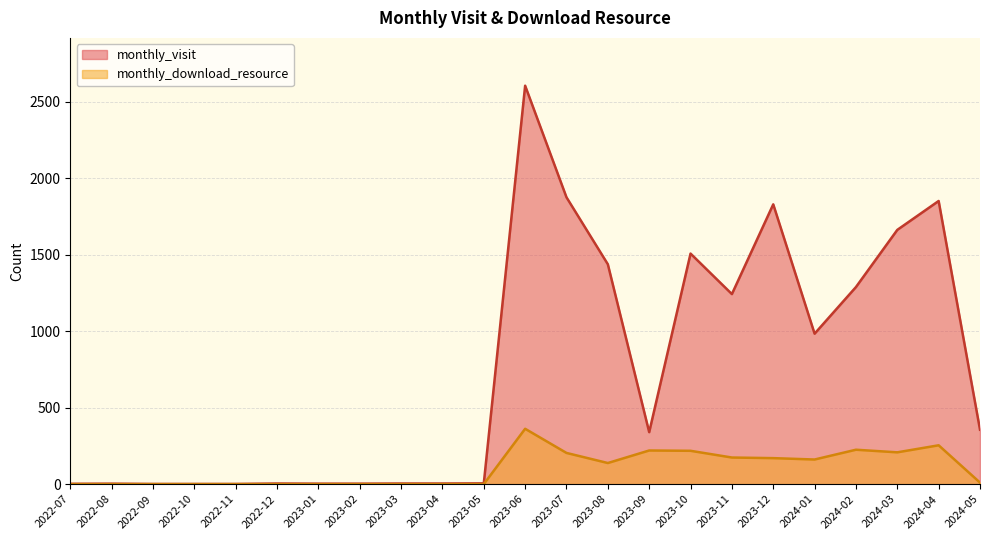

True or false: monthly_download_resource and monthly_visit cross at least once.

False